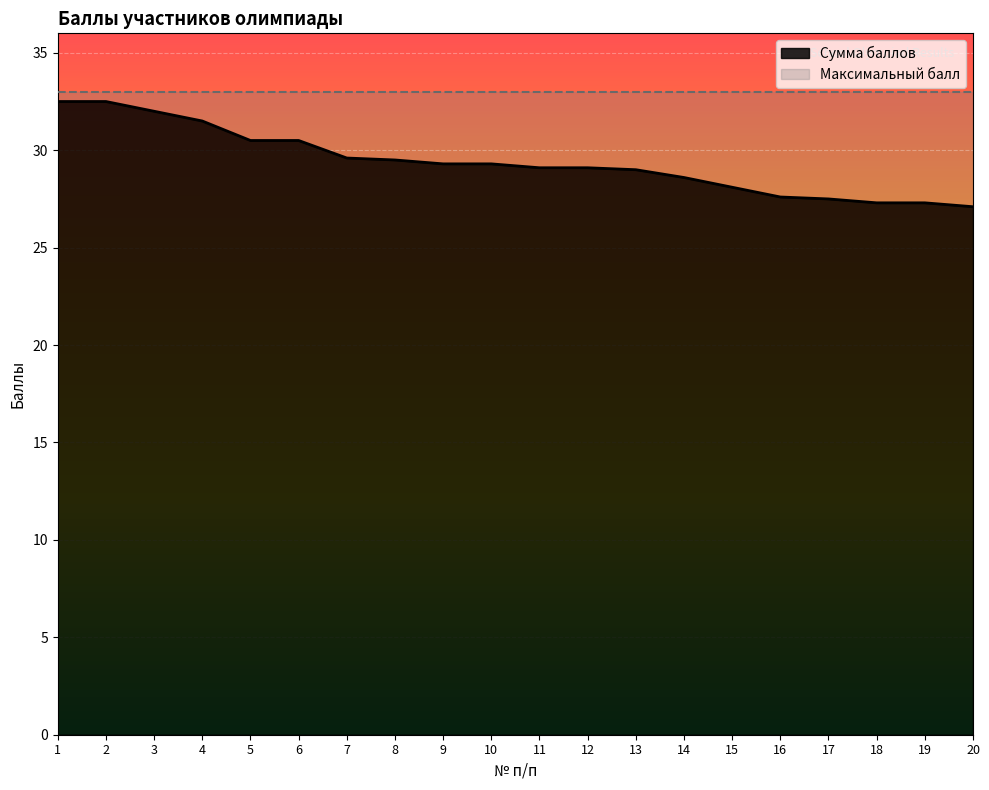

Reading left to right, transcribe all the data shown in this chart.

32.5	32.5	32.0	31.5	30.5	30.5	29.6	29.5	29.3	29.3	29.1	29.1	29.0	28.6	28.1	27.6	27.5	27.3	27.3	27.1